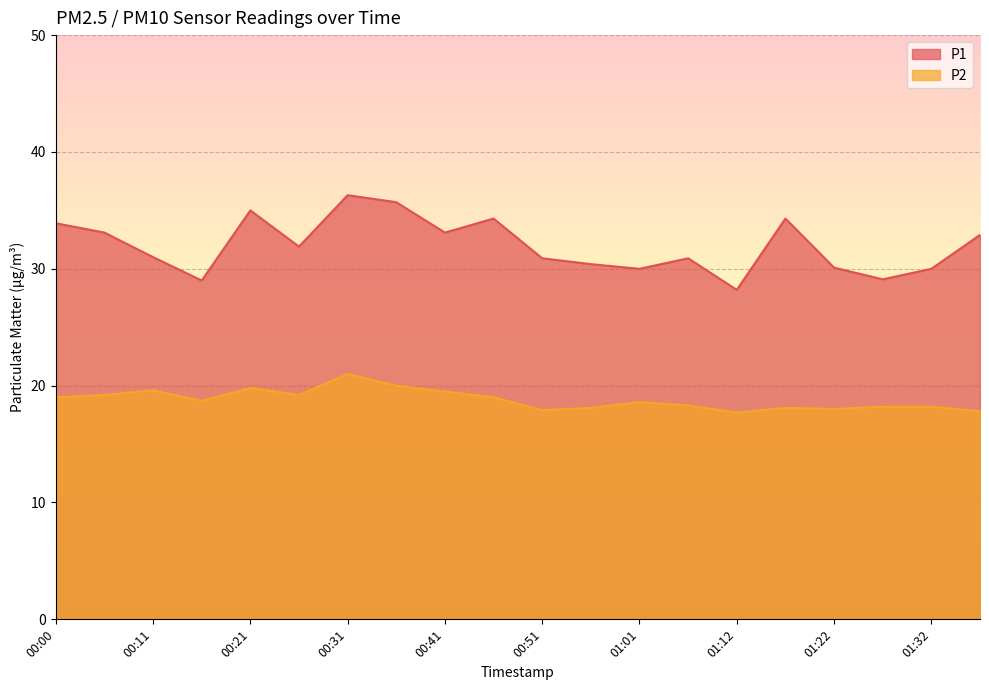

At which category is the sum across all series the highest?

00:31